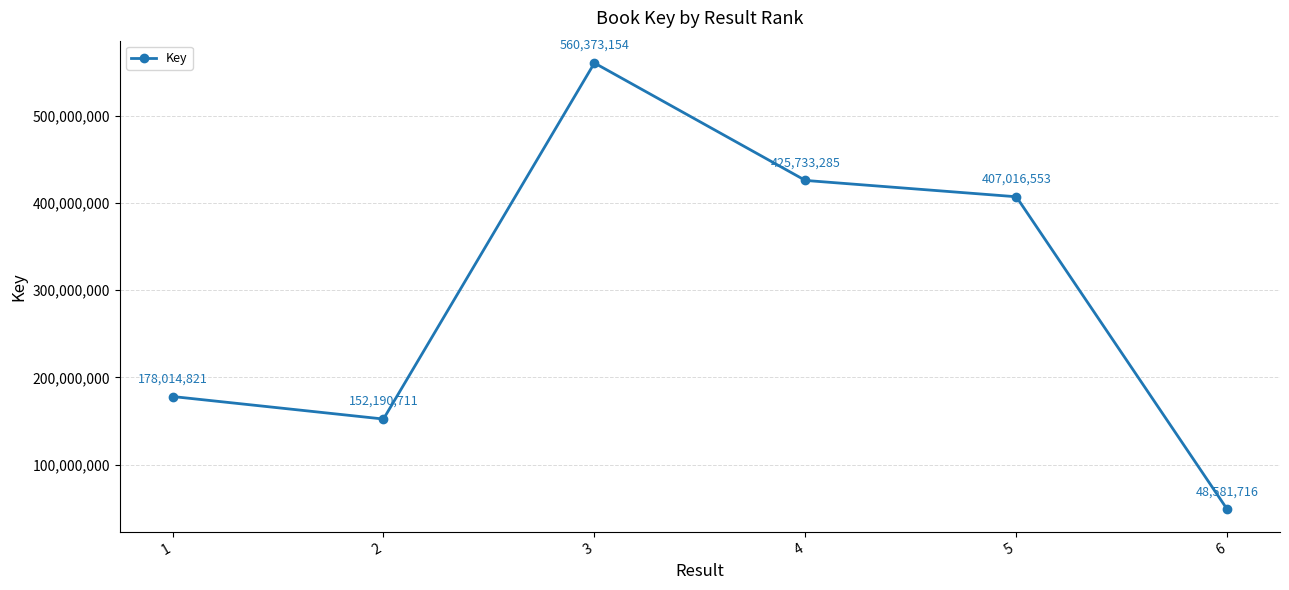

How many series are shown in this chart?

1